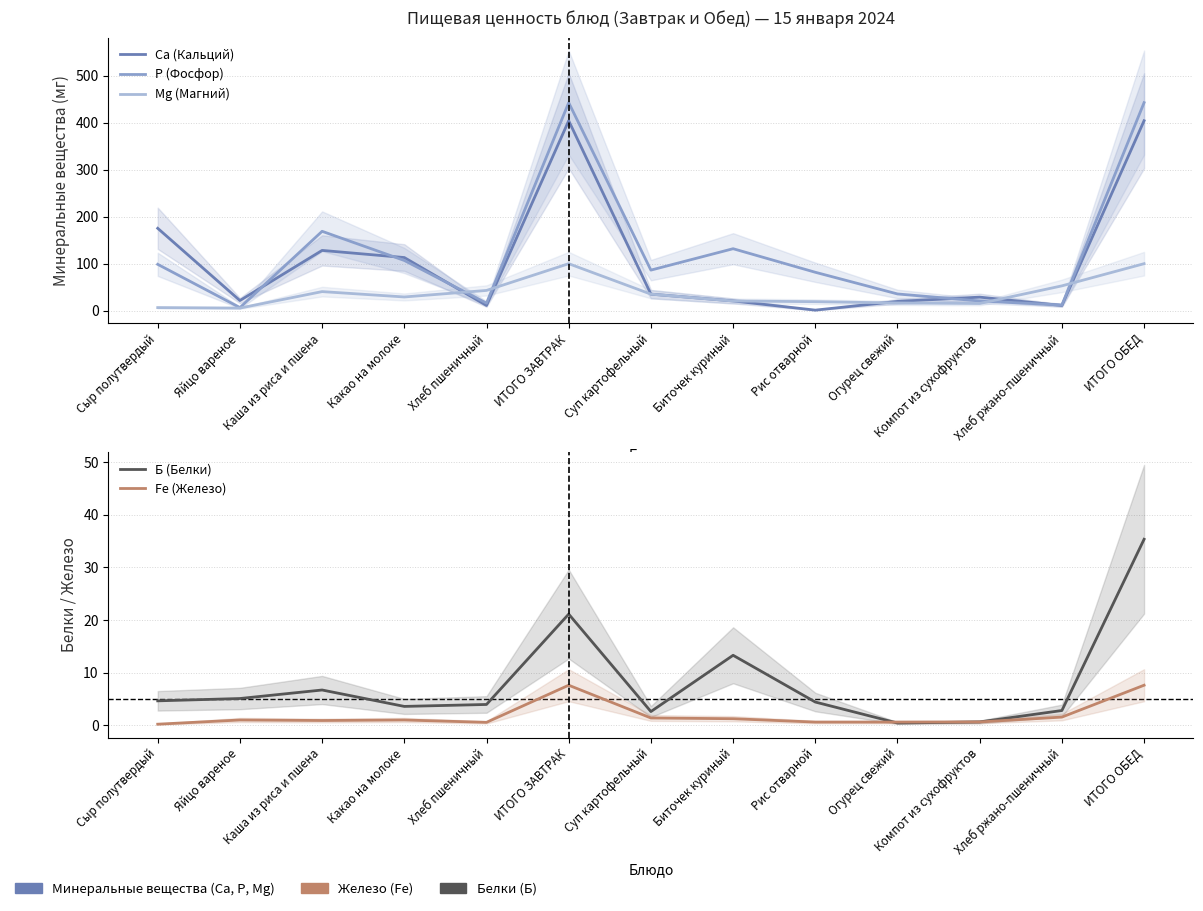

Is this an area chart (filled region under the line)?

No